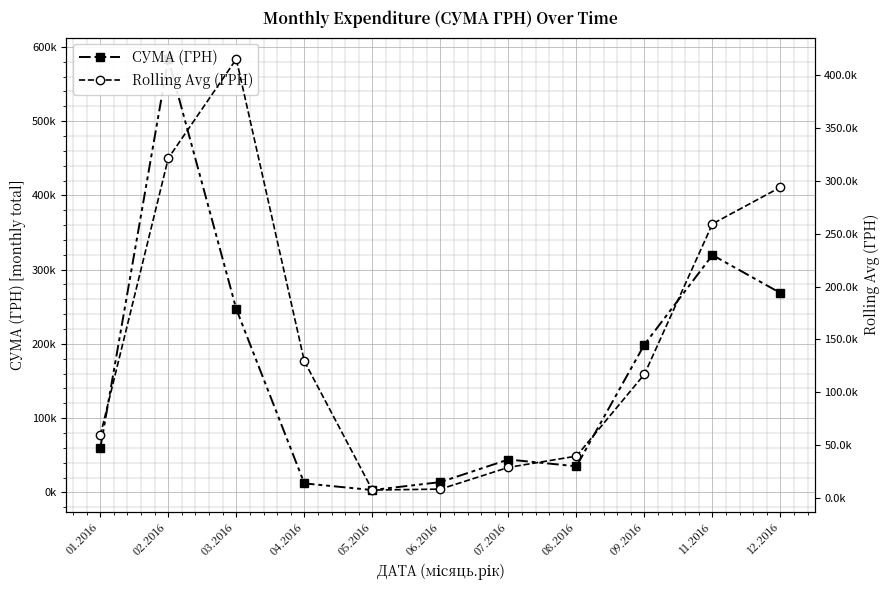

Which series has the largest total across all categories?

СУМА (ГРН)